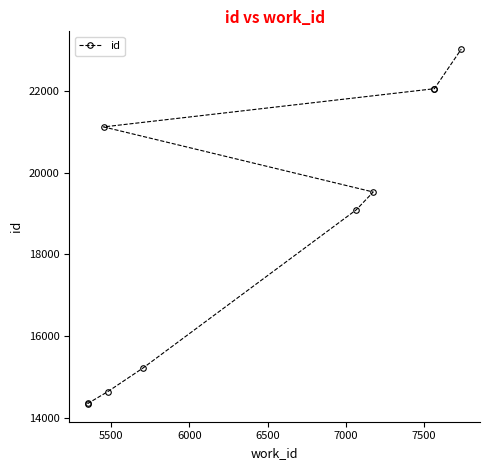

Is it true that the value at 7 is 10899?

False